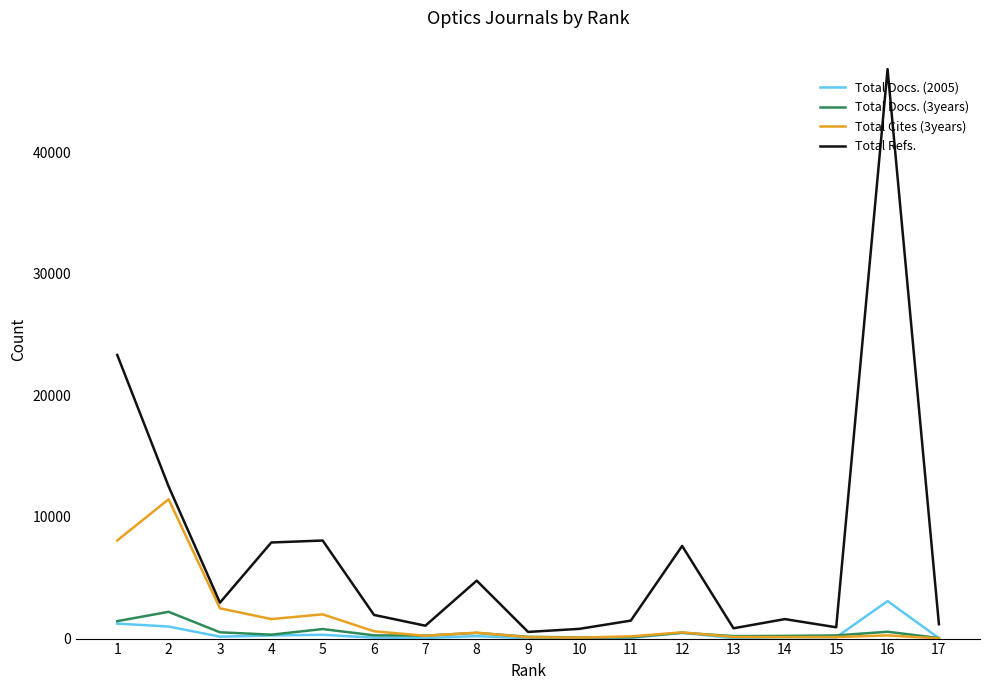

Which series has the largest range (max minus min)?

Total Refs.